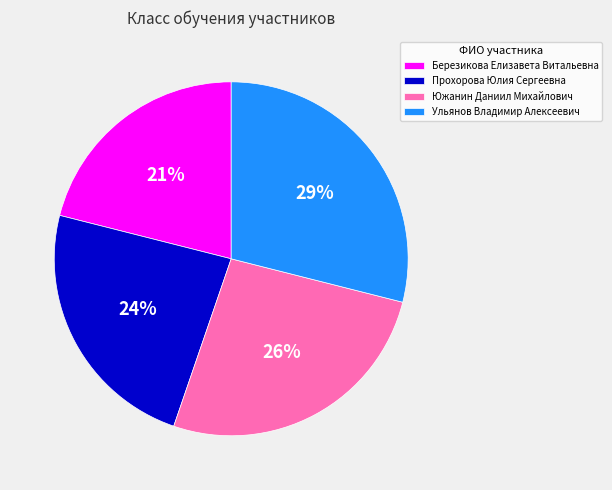

True or false: Ульянов Владимир Алексеевич accounts for 38% of the total.

False